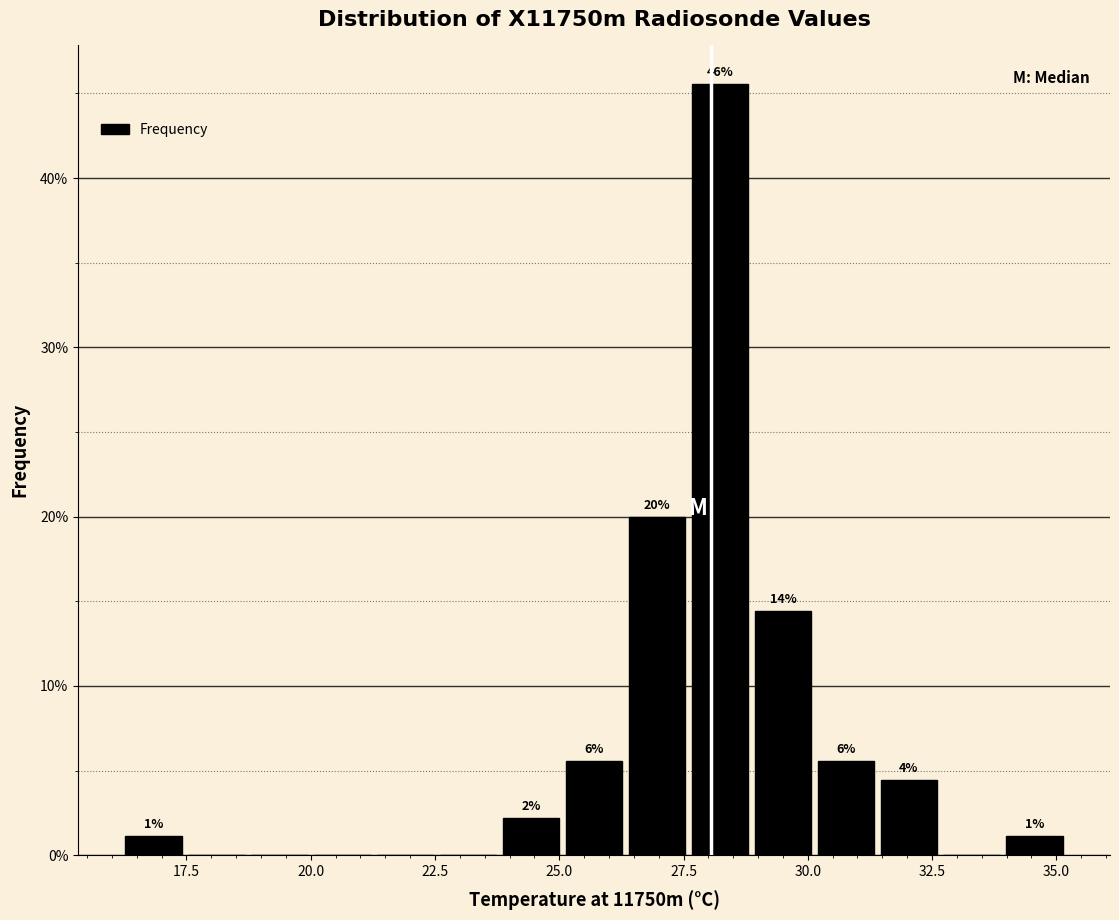

Around what value on the x-axis is the tallest bar? Give the approximate position of its centre, as read against the axis.

28.0